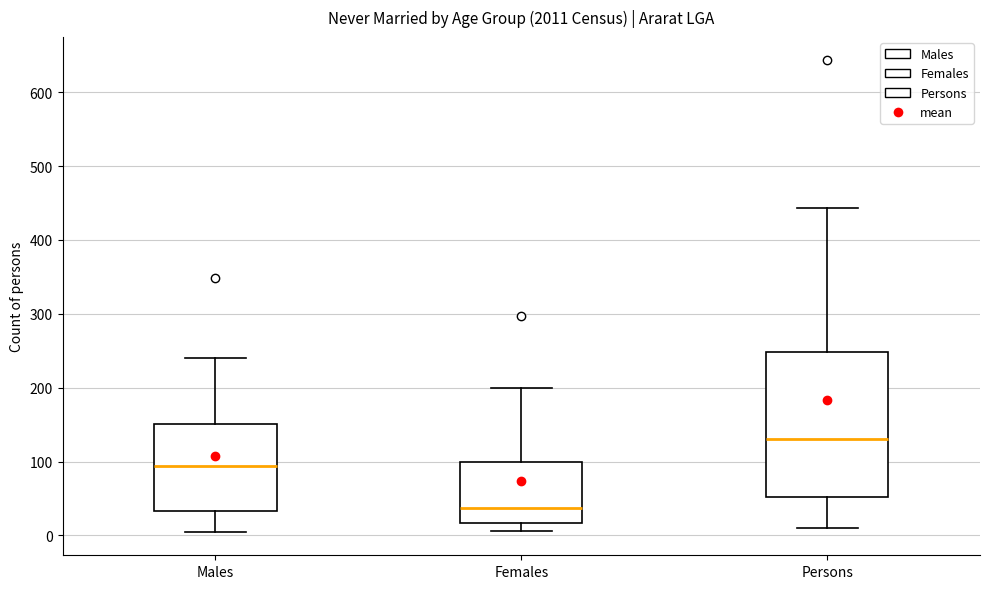

Which box is the tallest, from its lower edge to its upper edge?

Persons